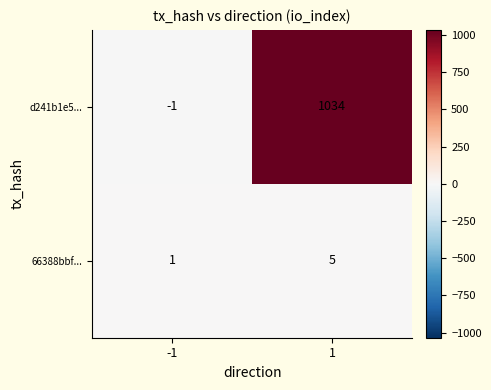

True or false: 66388bbf... has a value of 8 at 1.

False